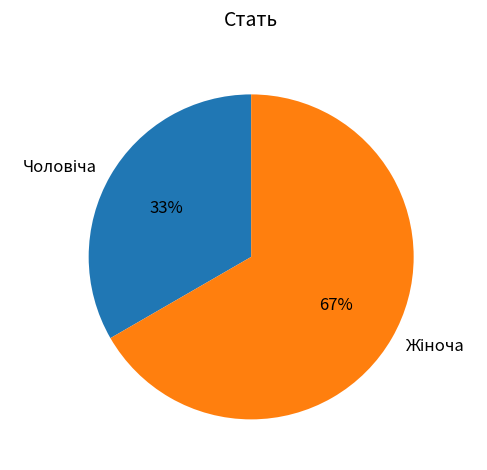

To the nearest percent, what is the average slice percentage?

50%